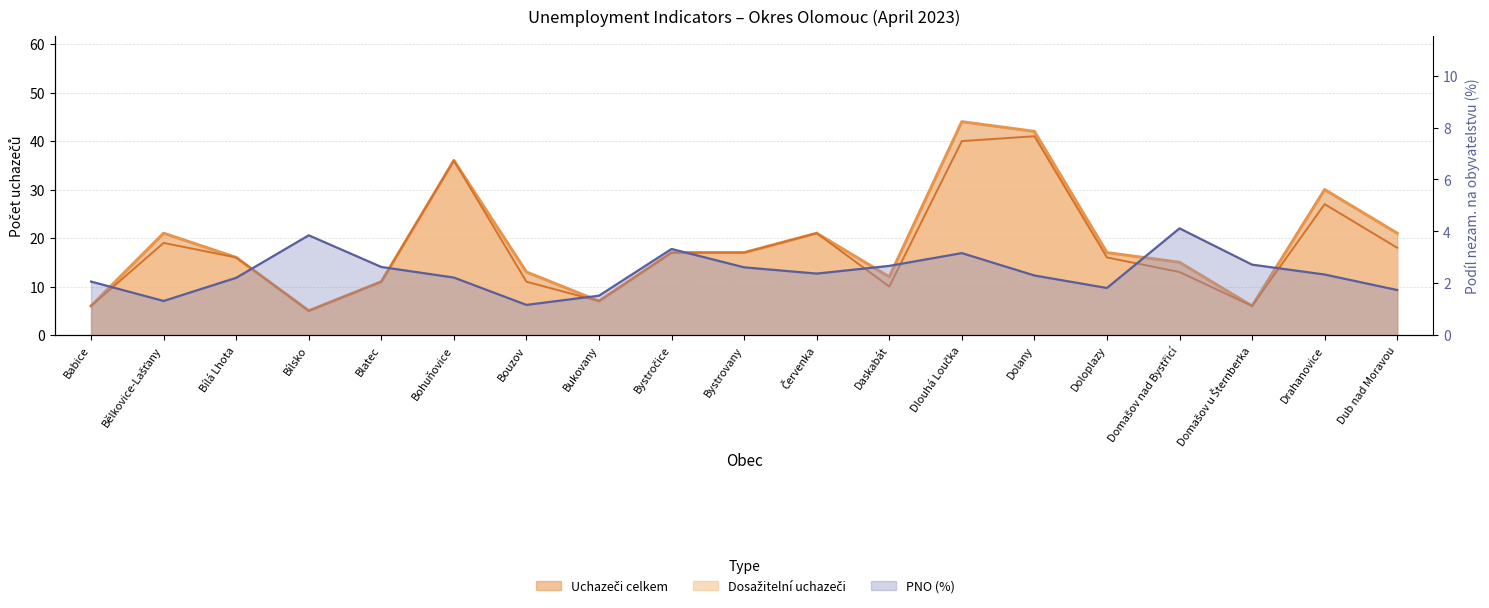

What is the sum of all Uchazeči celkem values?

357.0